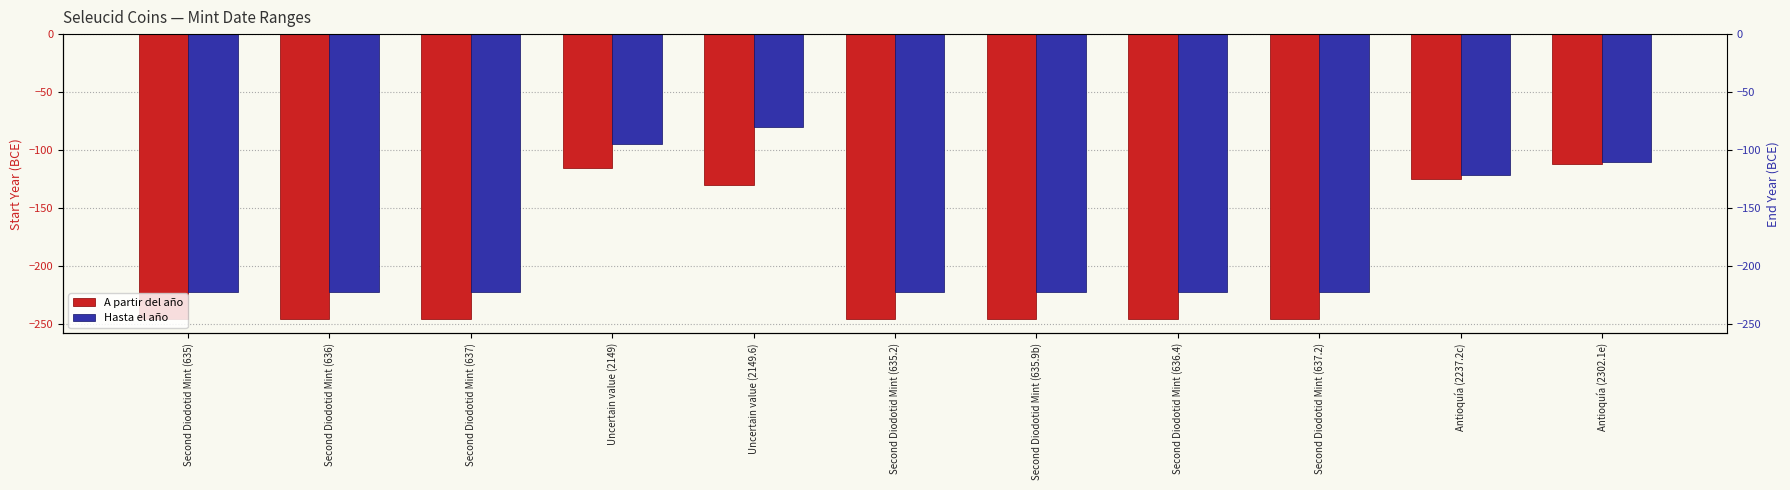

Reading right to left, what are all the values shown in this chart?

A partir del año: Antioquía (2302.1e)=-112	Antioquía (2237.2c)=-125	Second Diodotid Mint (637.2)=-246	Second Diodotid Mint (636.4)=-246	Second Diodotid Mint (635.9b)=-246	Second Diodotid Mint (635.2)=-246	Uncertain value (2149.6)=-130	Uncertain value (2149)=-116	Second Diodotid Mint (637)=-246	Second Diodotid Mint (636)=-246	Second Diodotid Mint (635)=-246
Hasta el año: Antioquía (2302.1e)=-110	Antioquía (2237.2c)=-122	Second Diodotid Mint (637.2)=-223	Second Diodotid Mint (636.4)=-223	Second Diodotid Mint (635.9b)=-223	Second Diodotid Mint (635.2)=-223	Uncertain value (2149.6)=-80	Uncertain value (2149)=-95	Second Diodotid Mint (637)=-223	Second Diodotid Mint (636)=-223	Second Diodotid Mint (635)=-223